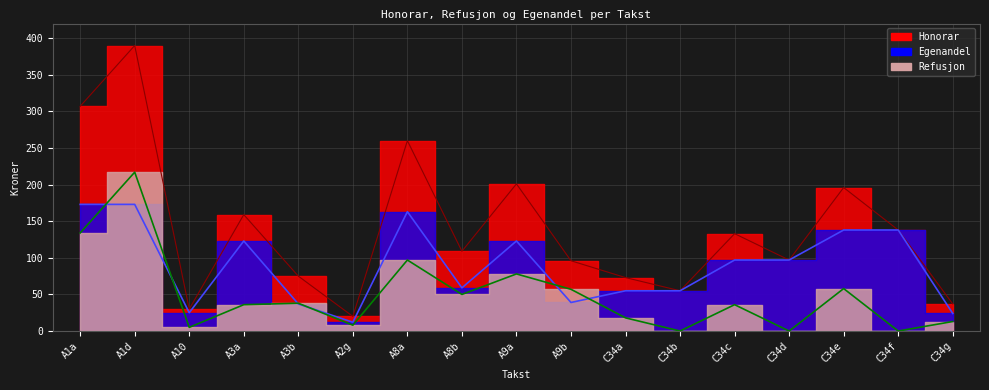

At which label does Honorar reach its peak?

A1d